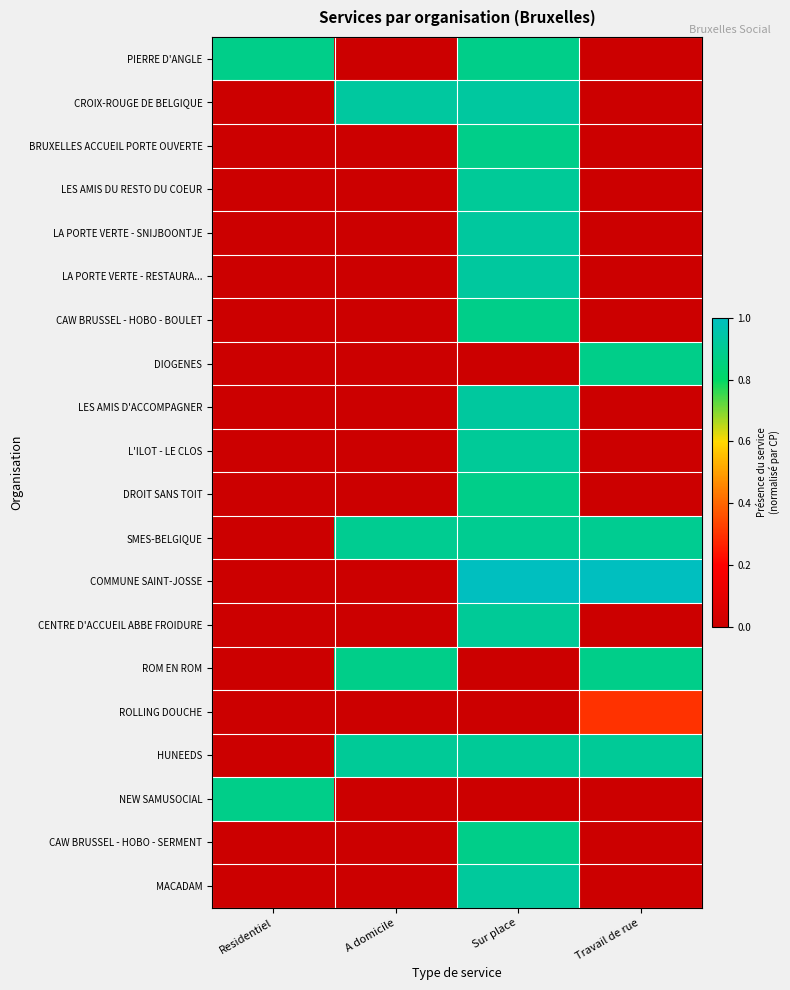

Reading left to right, transcribe all the data shown in this chart.

PIERRE D'ANGLE: Residentiel=0.9	A domicile=0.0	Sur place=0.9	Travail de rue=0.0
CROIX-ROUGE DE BELGIQUE: Residentiel=0.0	A domicile=0.9	Sur place=0.9	Travail de rue=0.0
BRUXELLES ACCUEIL PORTE OUVERTE: Residentiel=0.0	A domicile=0.0	Sur place=0.9	Travail de rue=0.0
LES AMIS DU RESTO DU COEUR: Residentiel=0.0	A domicile=0.0	Sur place=0.9	Travail de rue=0.0
LA PORTE VERTE - SNIJBOONTJE: Residentiel=0.0	A domicile=0.0	Sur place=0.9	Travail de rue=0.0
LA PORTE VERTE - RESTAURA...: Residentiel=0.0	A domicile=0.0	Sur place=0.9	Travail de rue=0.0
CAW BRUSSEL - HOBO - BOULET: Residentiel=0.0	A domicile=0.0	Sur place=0.9	Travail de rue=0.0
DIOGENES: Residentiel=0.0	A domicile=0.0	Sur place=0.0	Travail de rue=0.9
LES AMIS D'ACCOMPAGNER: Residentiel=0.0	A domicile=0.0	Sur place=0.9	Travail de rue=0.0
L'ILOT - LE CLOS: Residentiel=0.0	A domicile=0.0	Sur place=0.9	Travail de rue=0.0
DROIT SANS TOIT: Residentiel=0.0	A domicile=0.0	Sur place=0.9	Travail de rue=0.0
SMES-BELGIQUE: Residentiel=0.0	A domicile=0.9	Sur place=0.9	Travail de rue=0.9
COMMUNE SAINT-JOSSE: Residentiel=0.0	A domicile=0.0	Sur place=1.0	Travail de rue=1.0
CENTRE D'ACCUEIL ABBE FROIDURE: Residentiel=0.0	A domicile=0.0	Sur place=0.9	Travail de rue=0.0
ROM EN ROM: Residentiel=0.0	A domicile=0.9	Sur place=0.0	Travail de rue=0.9
ROLLING DOUCHE: Residentiel=0.0	A domicile=0.0	Sur place=0.0	Travail de rue=0.3
HUNEEDS: Residentiel=0.0	A domicile=0.9	Sur place=0.9	Travail de rue=0.9
NEW SAMUSOCIAL: Residentiel=0.9	A domicile=0.0	Sur place=0.0	Travail de rue=0.0
CAW BRUSSEL - HOBO - SERMENT: Residentiel=0.0	A domicile=0.0	Sur place=0.9	Travail de rue=0.0
MACADAM: Residentiel=0.0	A domicile=0.0	Sur place=0.9	Travail de rue=0.0